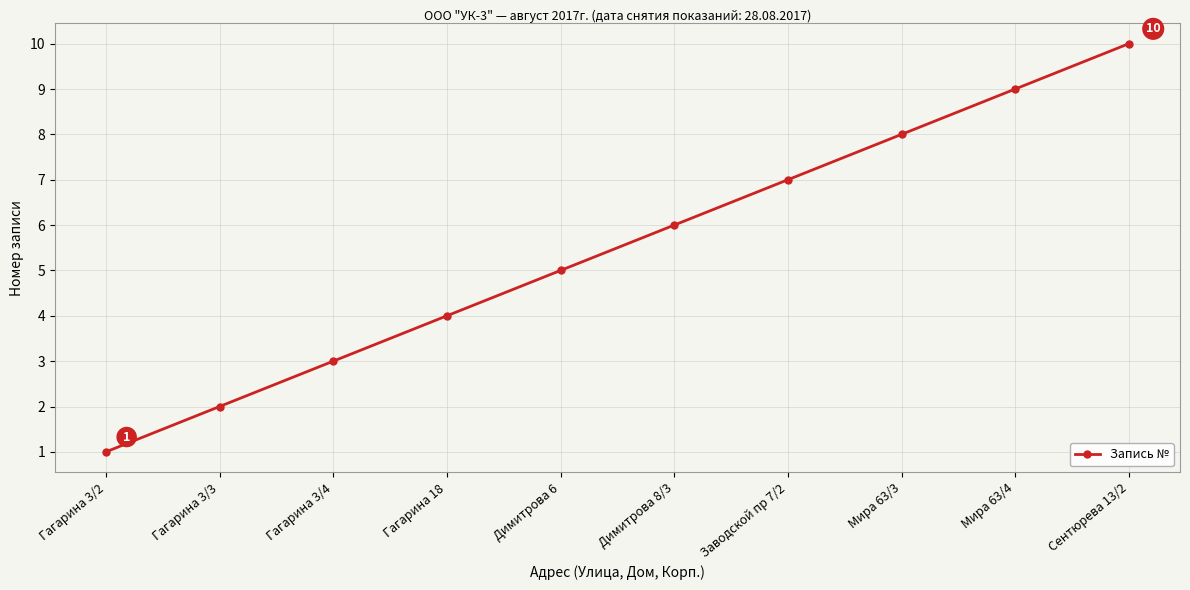

Between Сентюрева 13/2 and Гагарина 3/2, which is larger?

Сентюрева 13/2